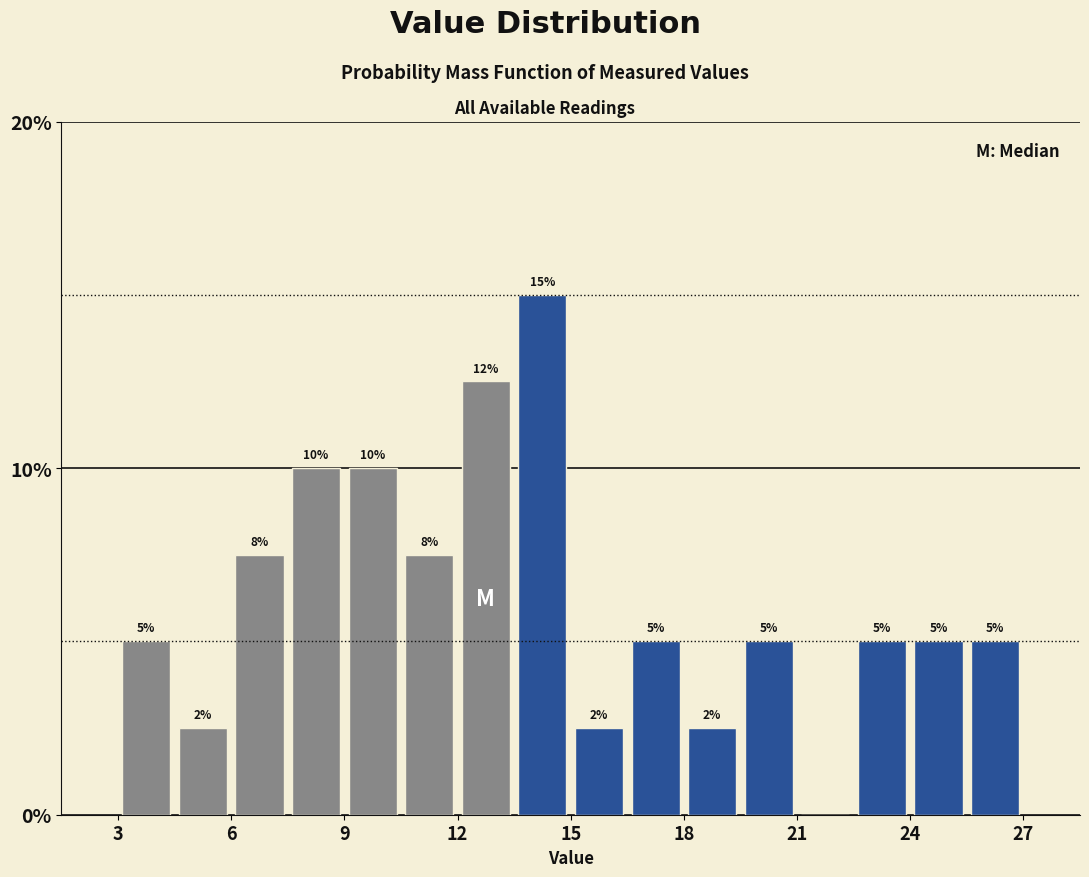

Read against the x-axis, roughly where is the centre of the tallest bar?

14.0